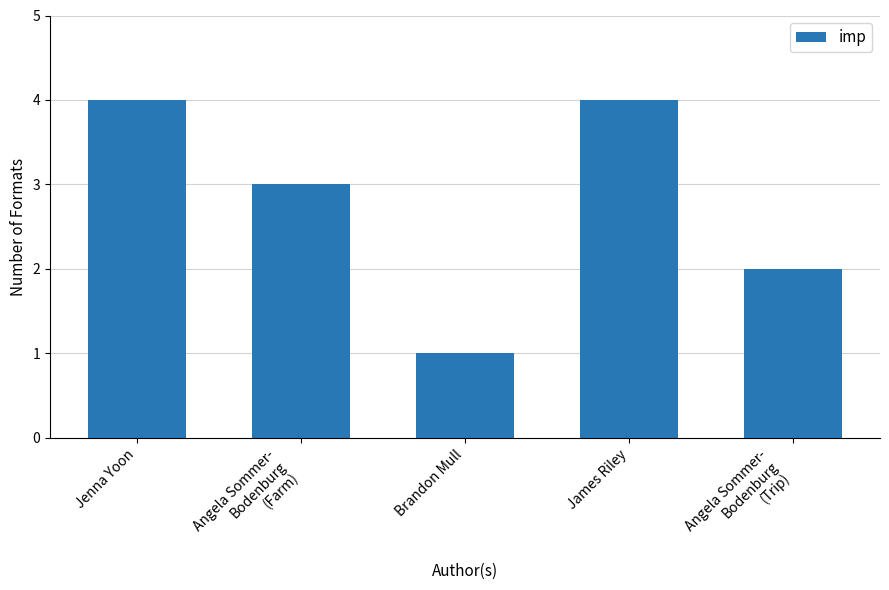

Is it true that the value at Angela Sommer-
Bodenburg
(Trip) is 3?

False